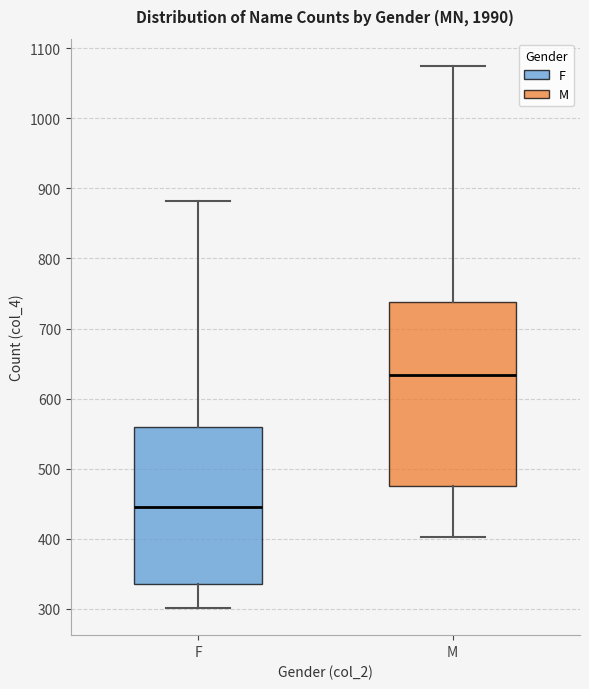

Reading left to right, transcribe this box plot: for each box, give where its median line is, the range the box spans, and where its two whiskers end, as read against the y-axis. The values are not printed on the chart, so give them approximately, as read against the axis.

F: median 450, box 340 to 560, whiskers 300 to 880
M: median 630, box 480 to 740, whiskers 400 to 1080